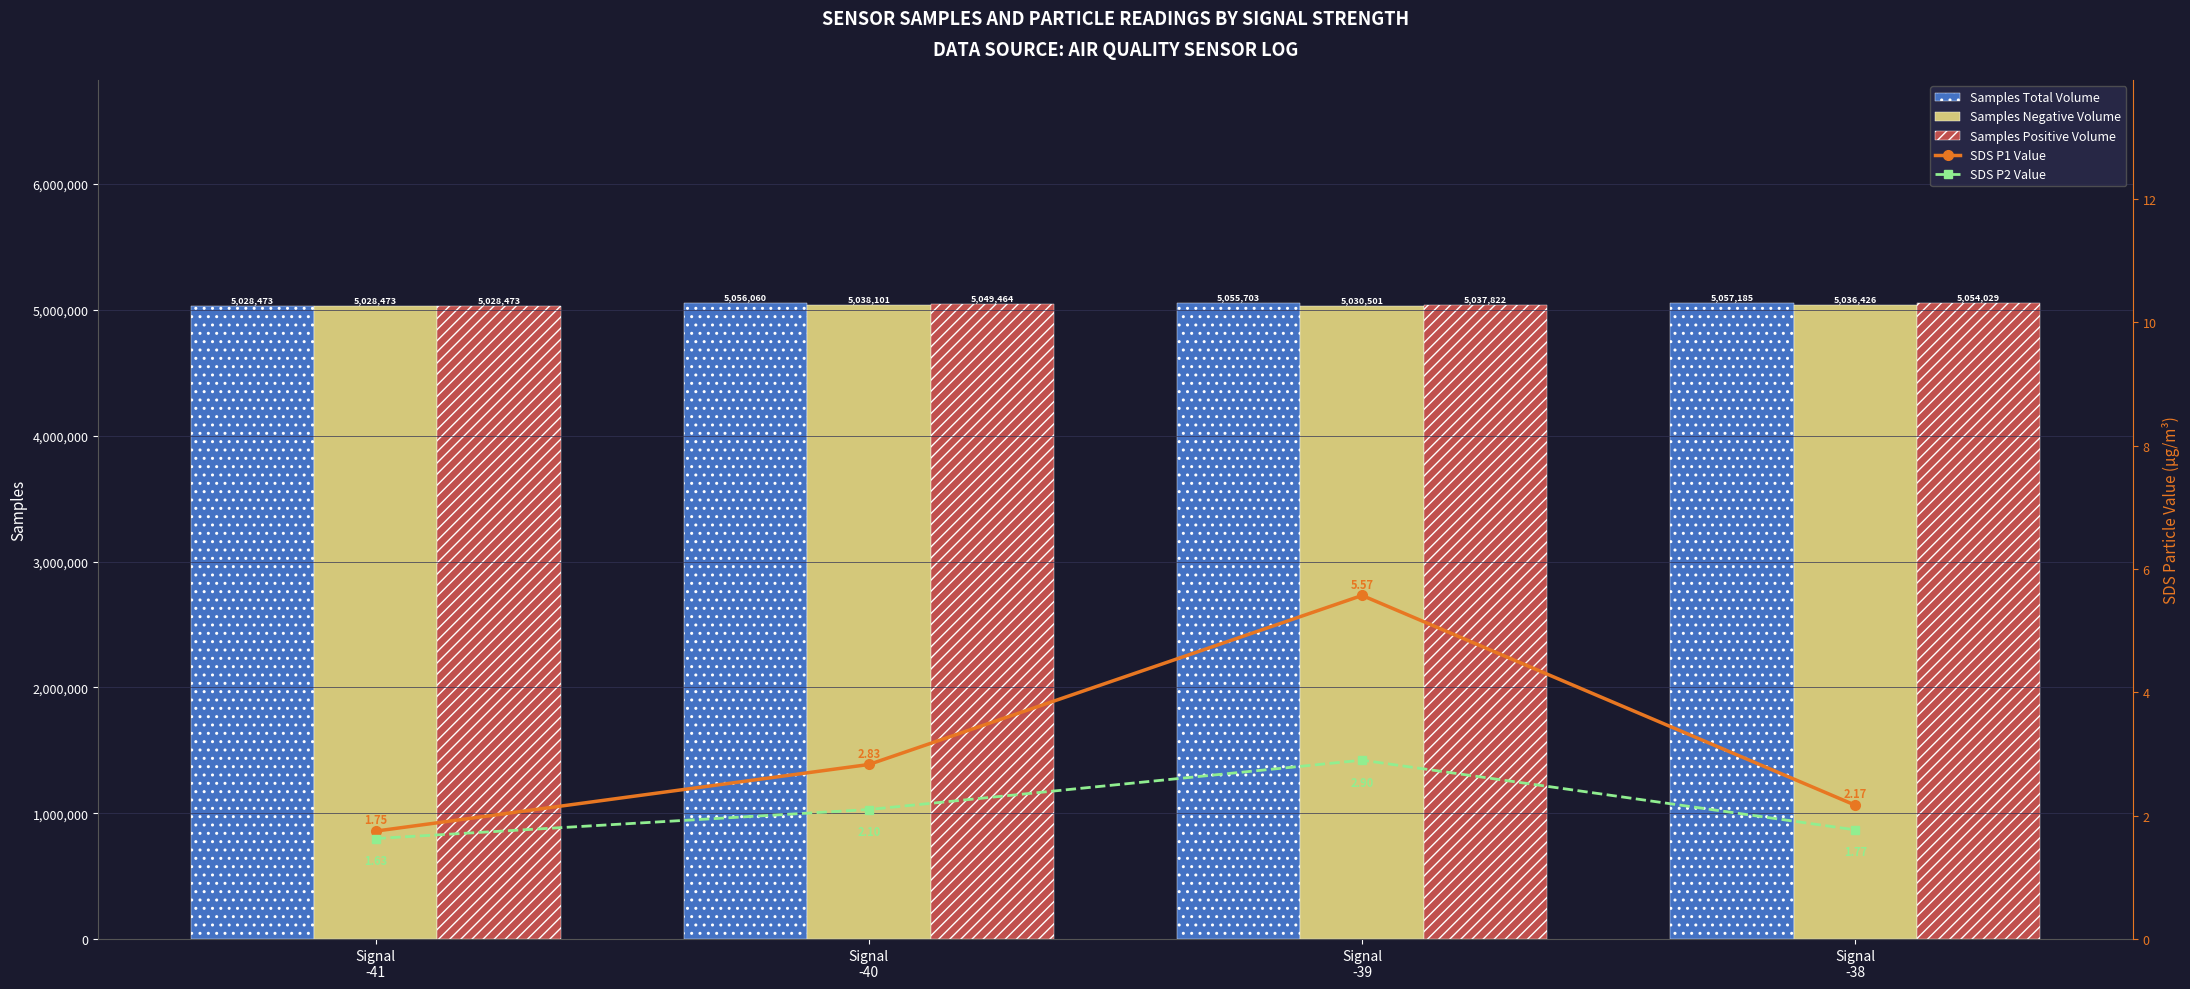

What is the smallest value displayed?

1.6